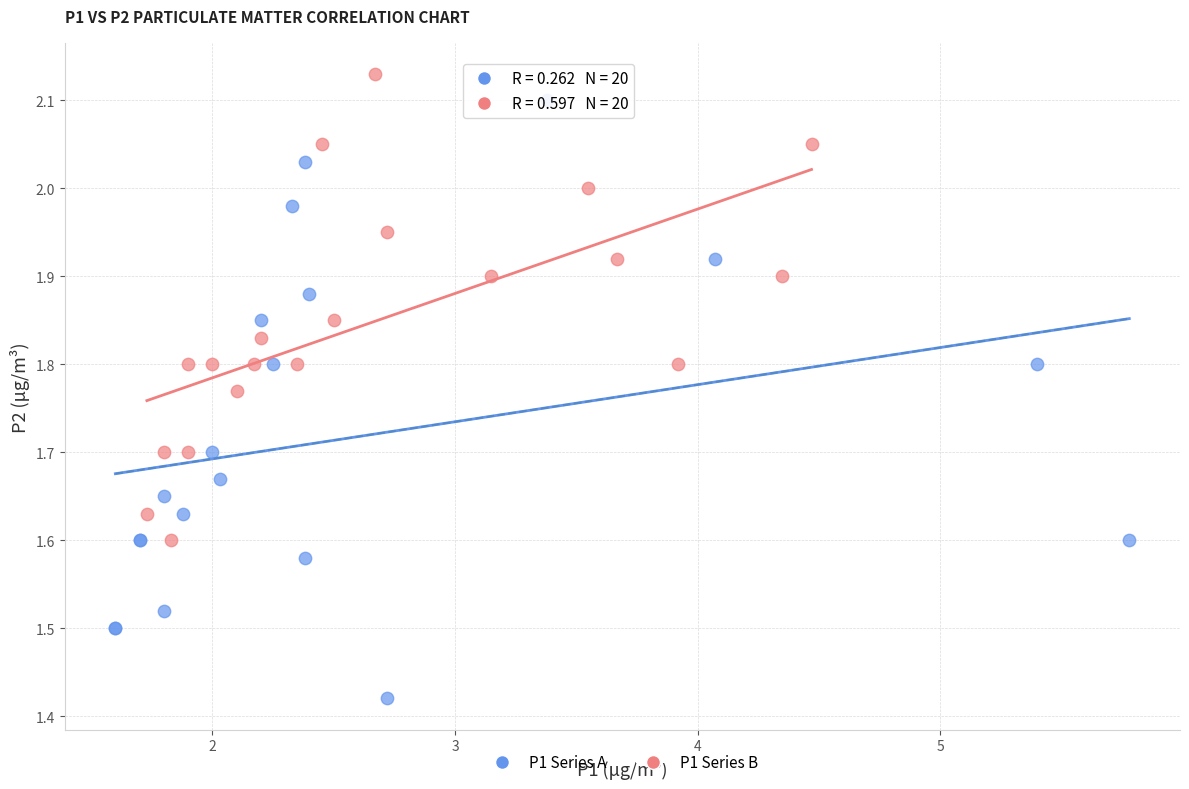

Which series has the largest Y range (max minus min)?

P1 Series A